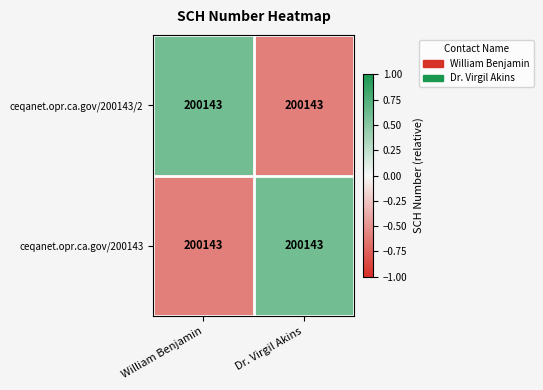

How many negative values does the ceqanet.opr.ca.gov/200143/2 series have?

1